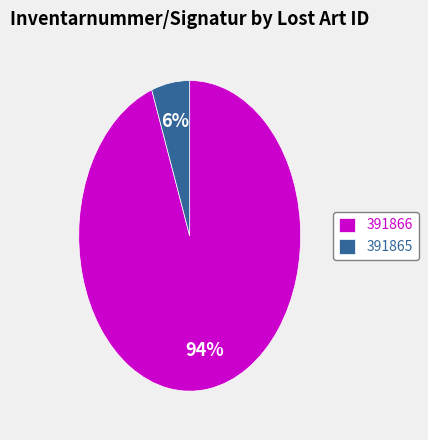

To the nearest percent, what portion does 391865 represent?

6%